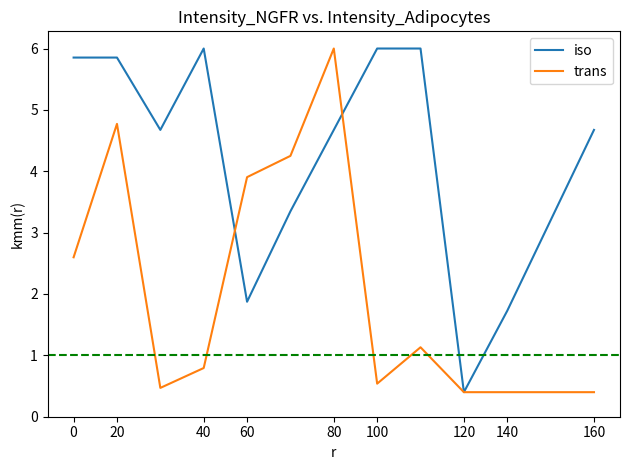

What are all the series names shown in the legend?

iso, trans